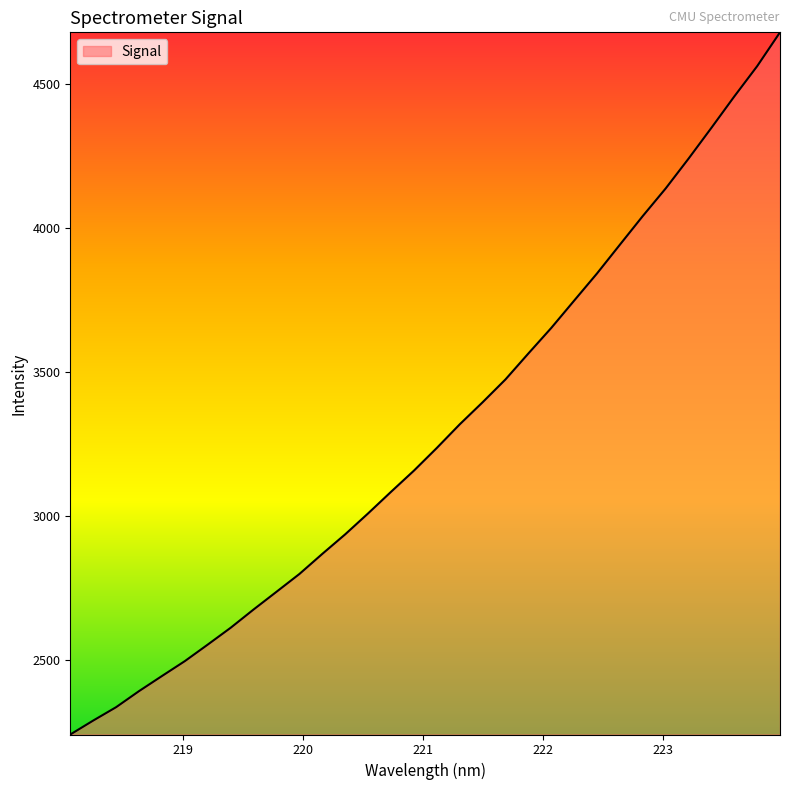

What is the greatest value displayed?

4678.8